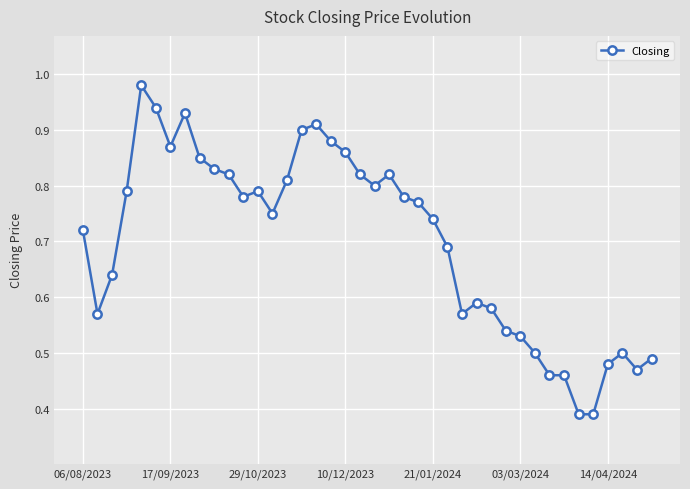

How many data points does each series have?

40